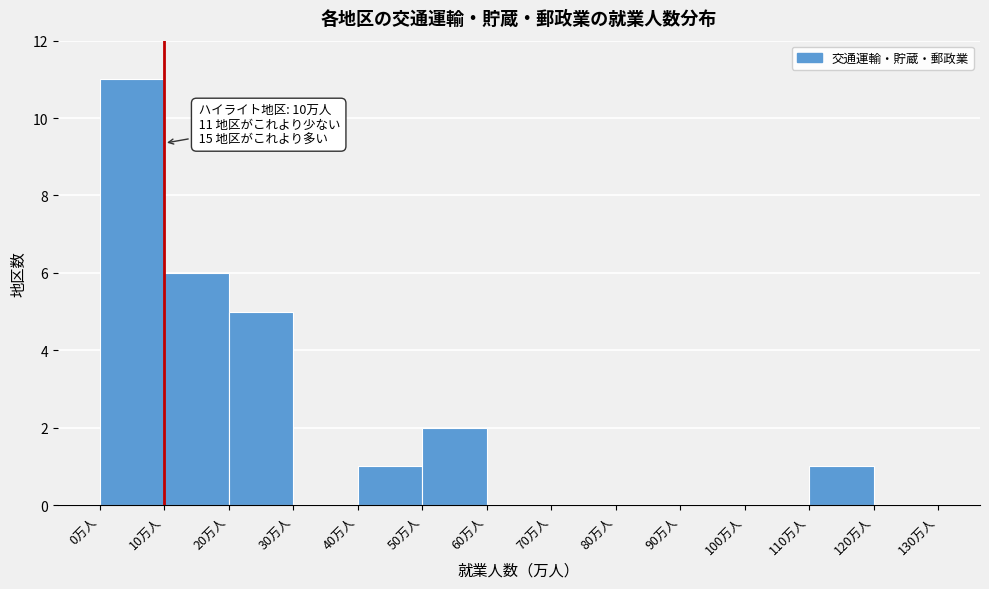

Over which range of the x-axis is the bar tallest?

0 to 10